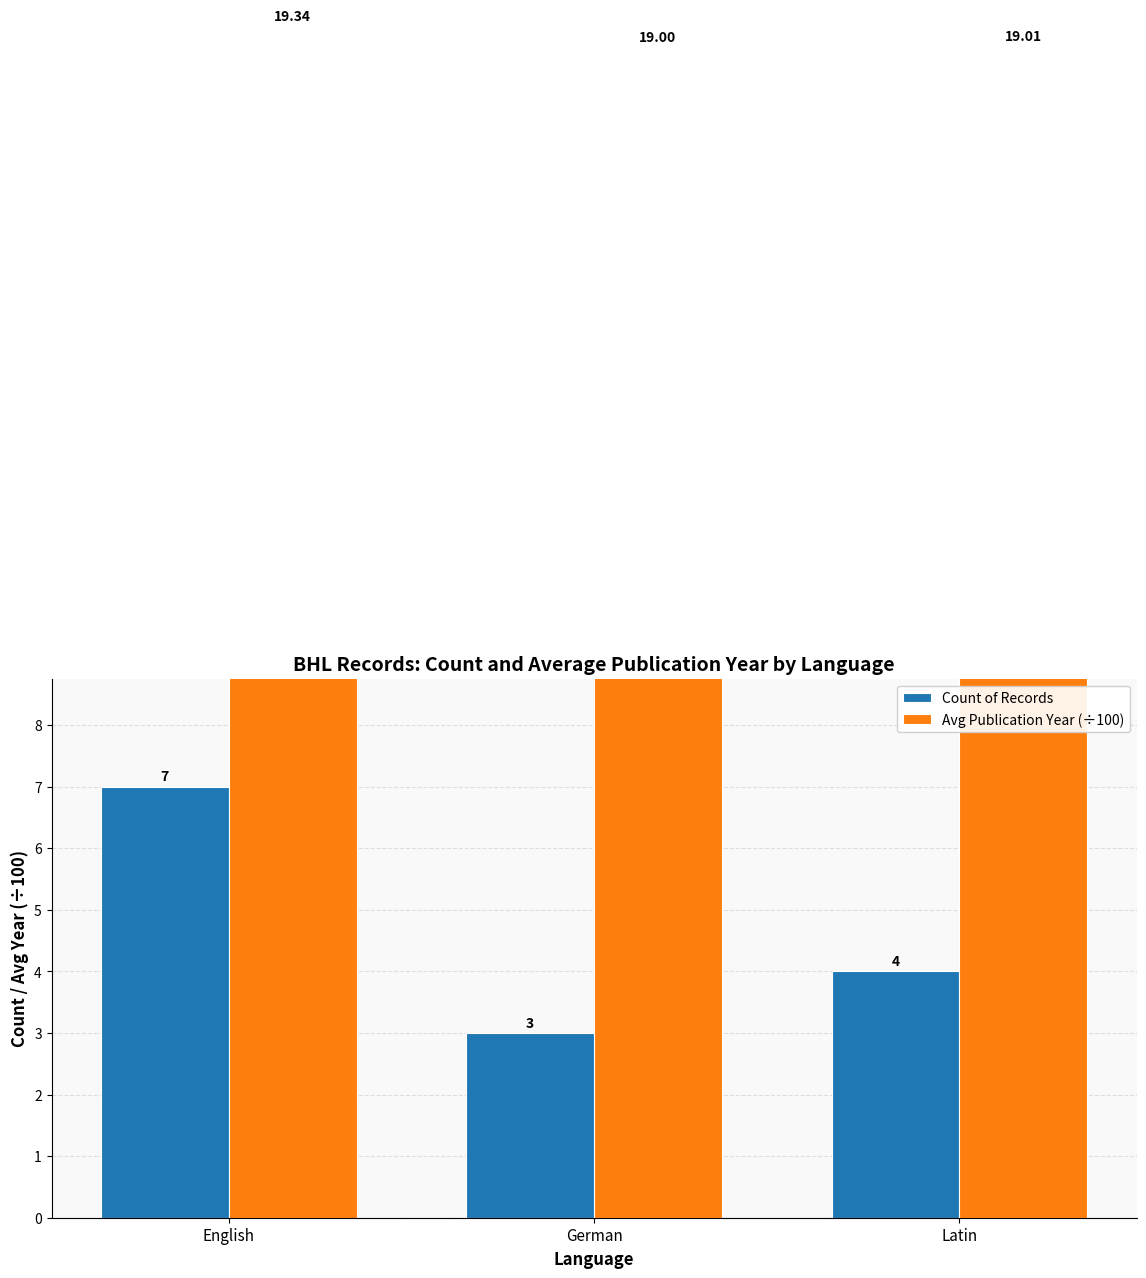

At which category does the chart reach its peak across all series?

English